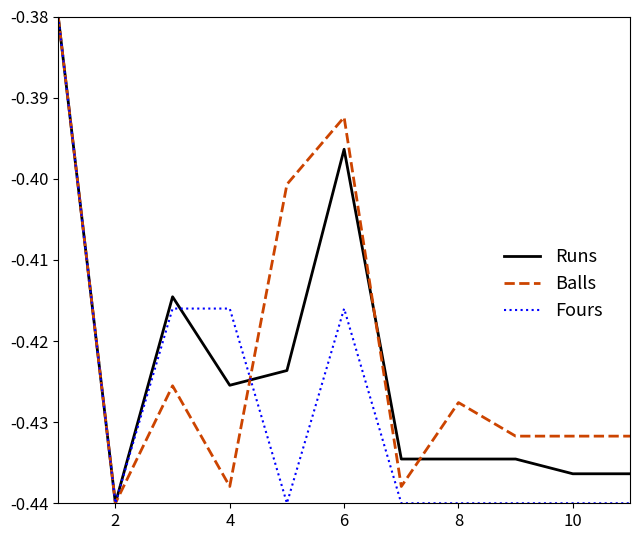

Rank the series by their average value, from highest to lowest.

Balls, Runs, Fours